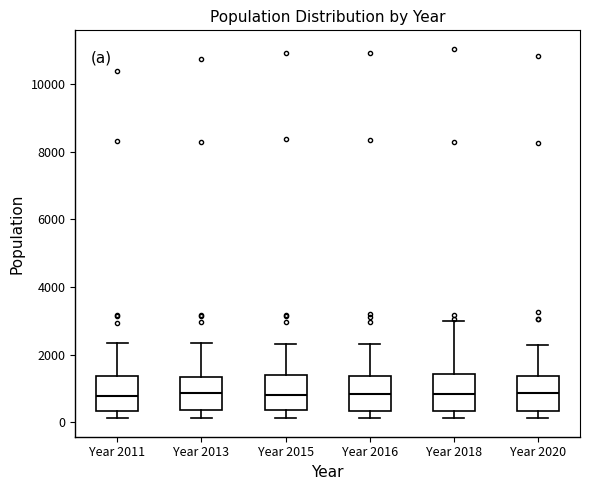

Where is the lower edge of the box for Year 2011 on the y-axis? The values are not printed on the chart, so give them approximately, as read against the axis.

400